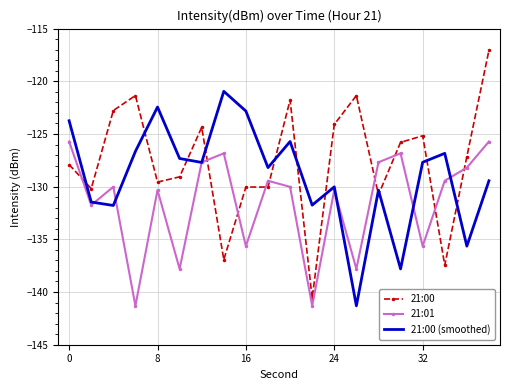

True or false: 21:00 has more than 2 points higher than both neighbors.

True